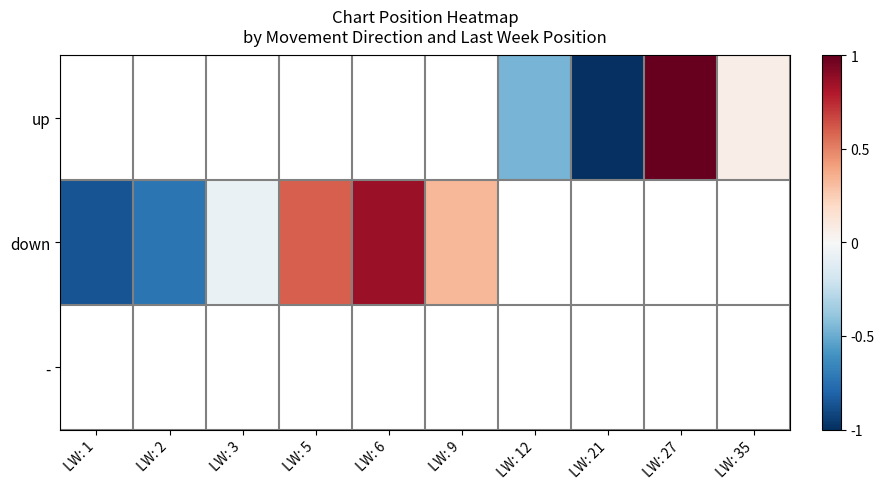

List the series in order of their overall mean, highest first.

up, down, -